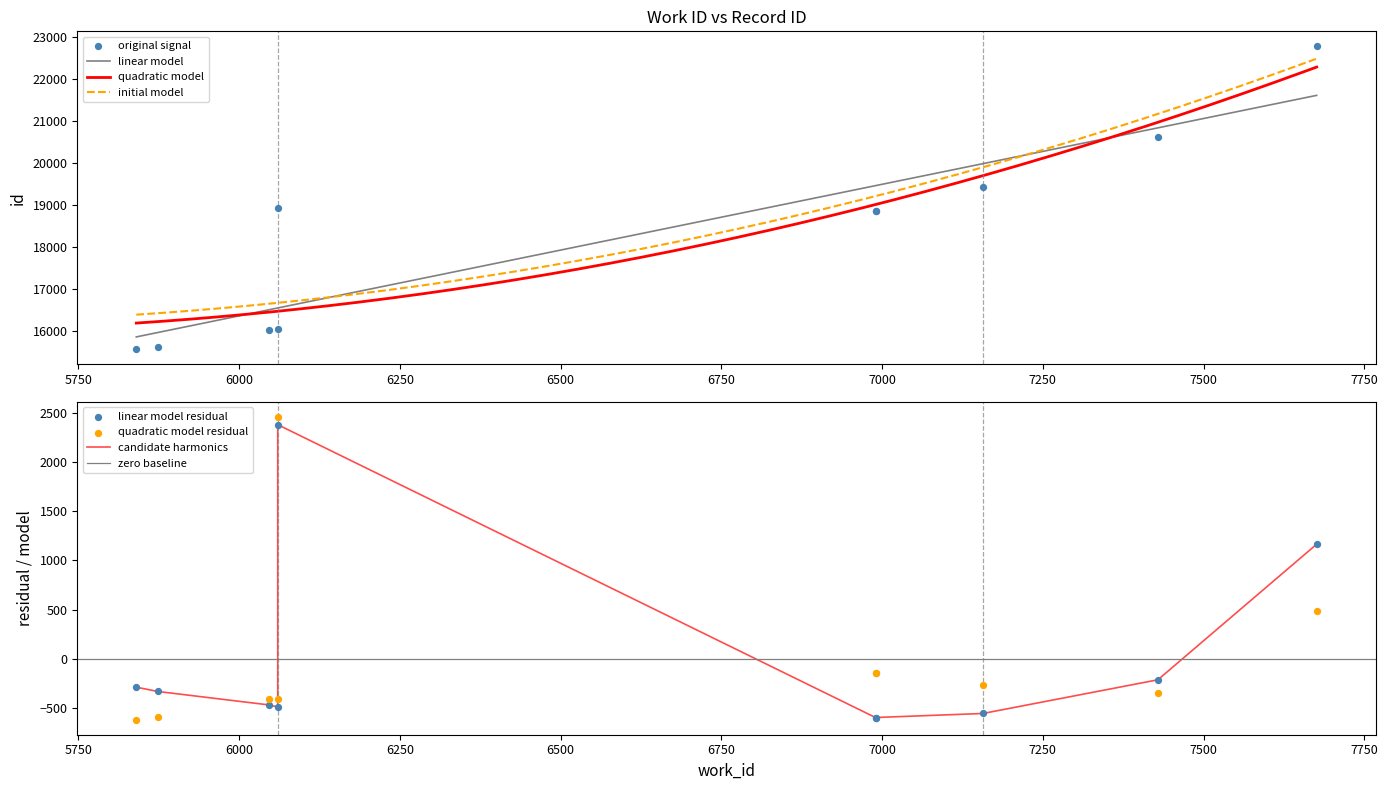

Which has a higher value, 6990 or 7676?

7676